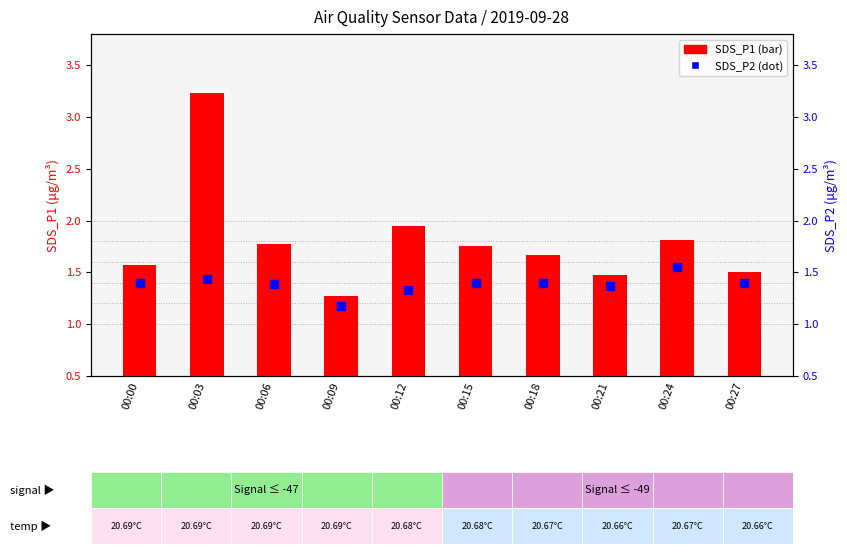

Which series reaches the minimum Y coordinate?

SDS_P2 (PM2.5)